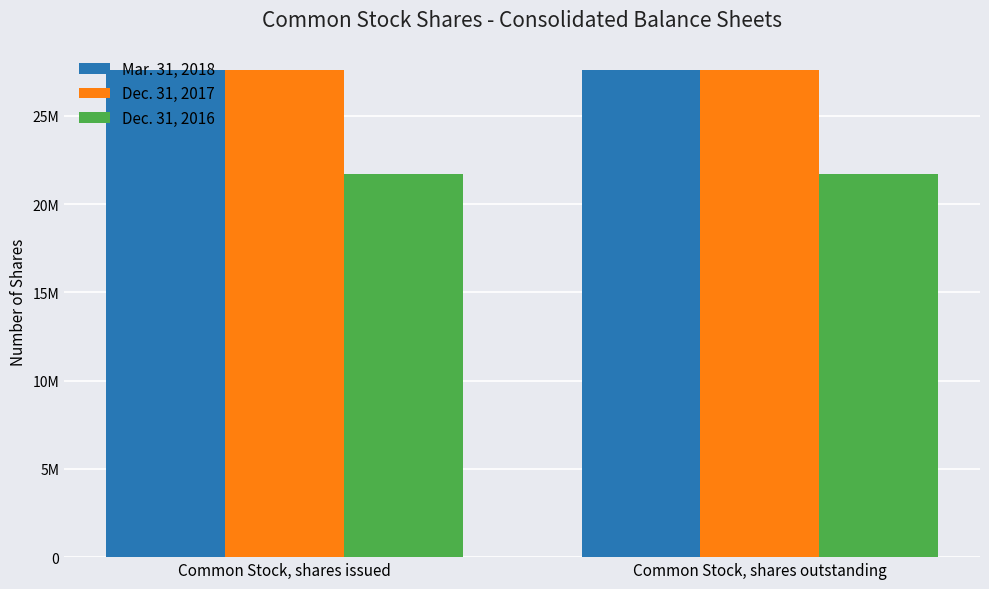

What is the sum of all Mar. 31, 2018 values?

55230370